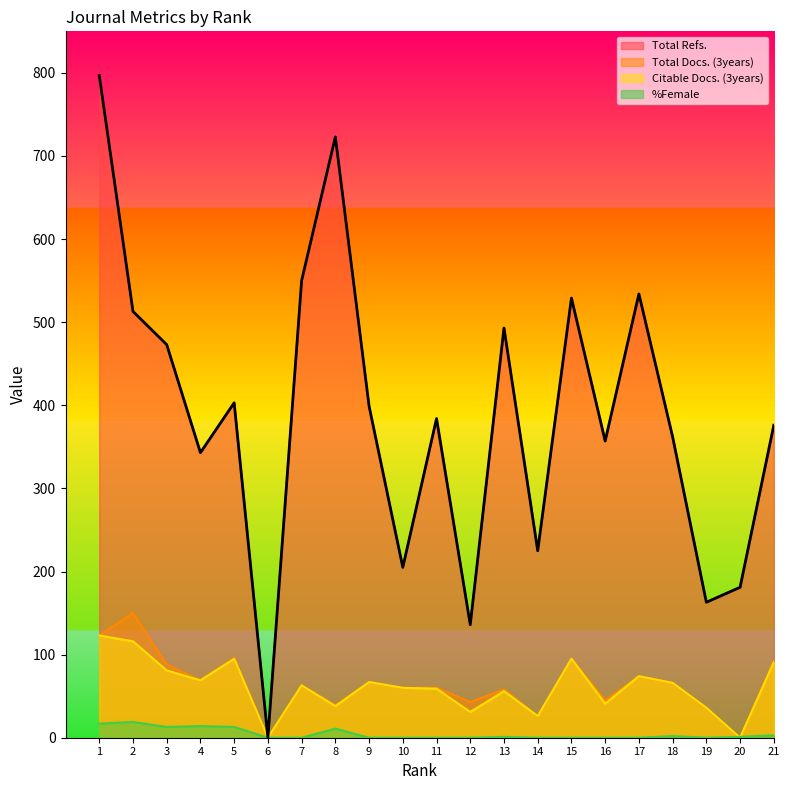

At which category is the sum across all series the highest?

1